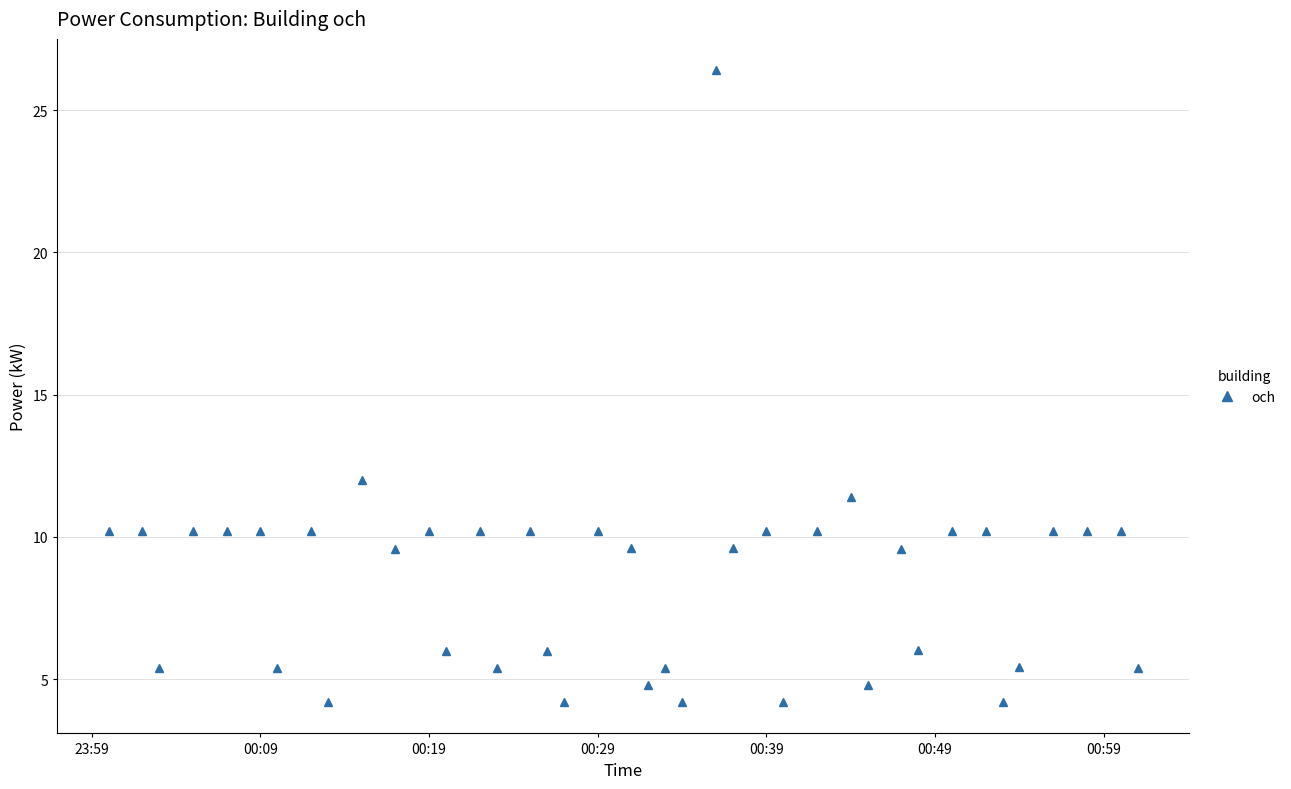

What is the average value?

8.6